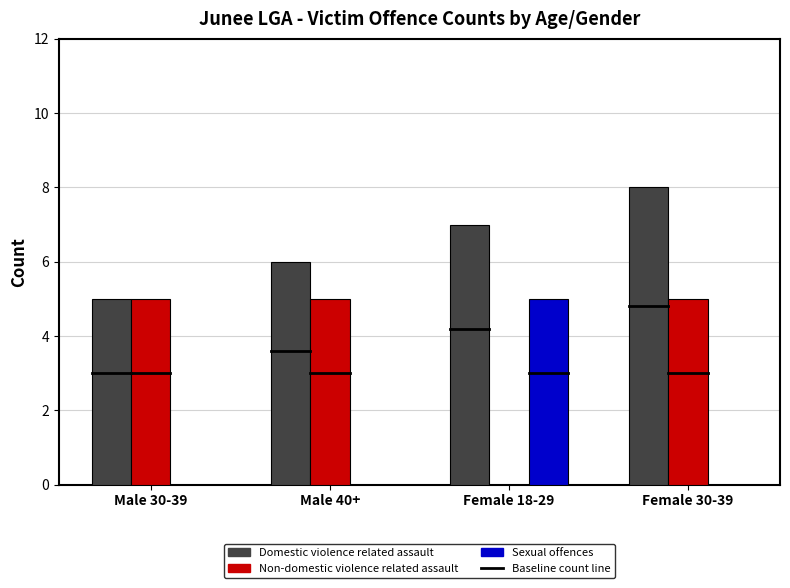

At which category does the chart reach its peak across all series?

Female 30-39